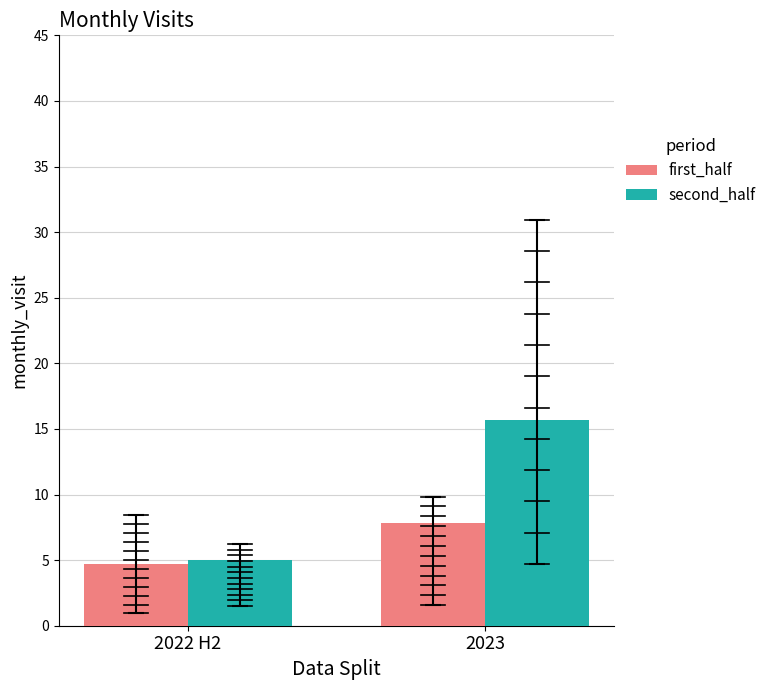

At which category is the sum across all series the highest?

2023